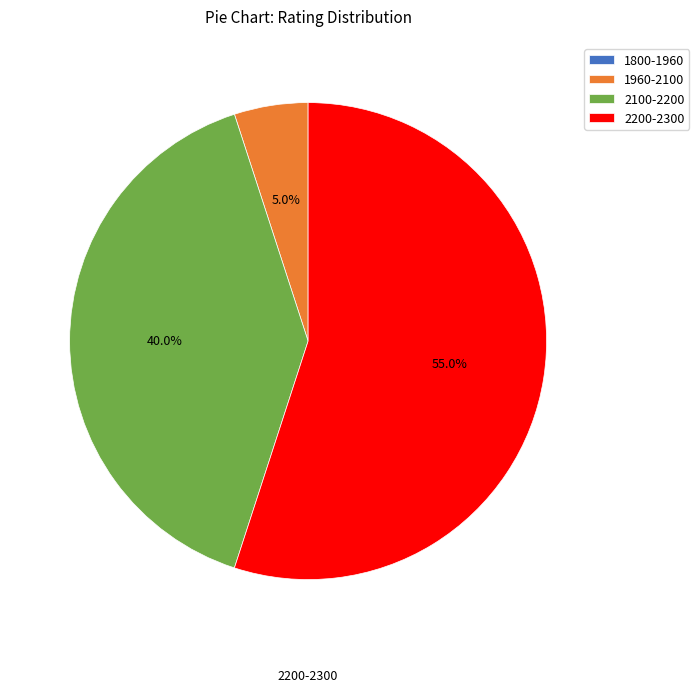

Combined, what portion of the pie is 2100-2200 and 2200-2300?

95.0%